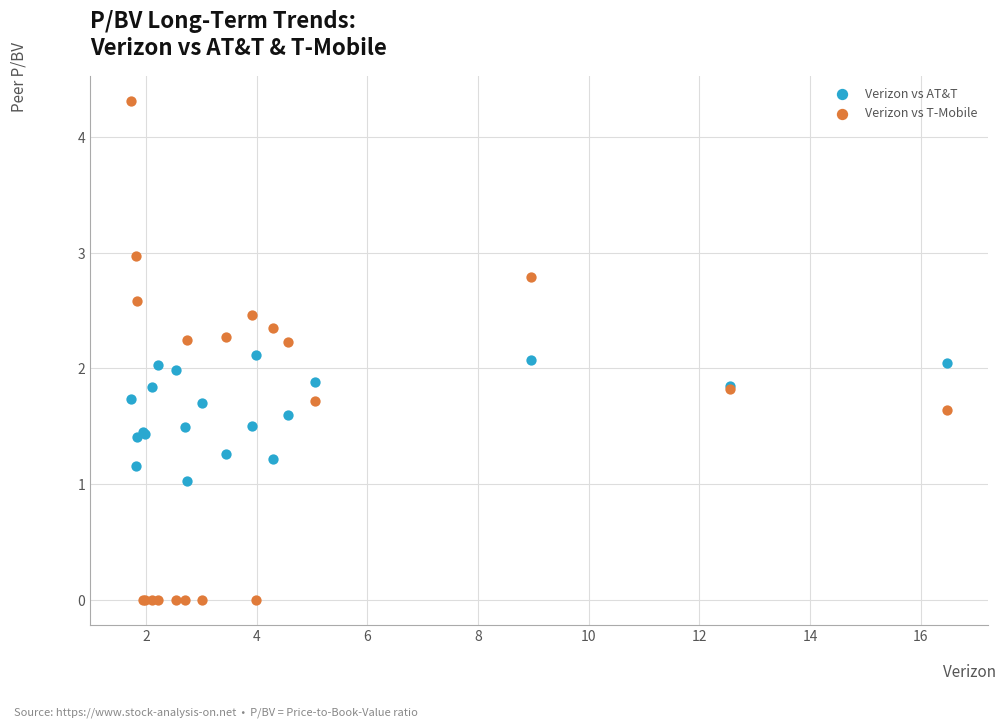

Which series has the widest spread of Y values?

Verizon vs T-Mobile